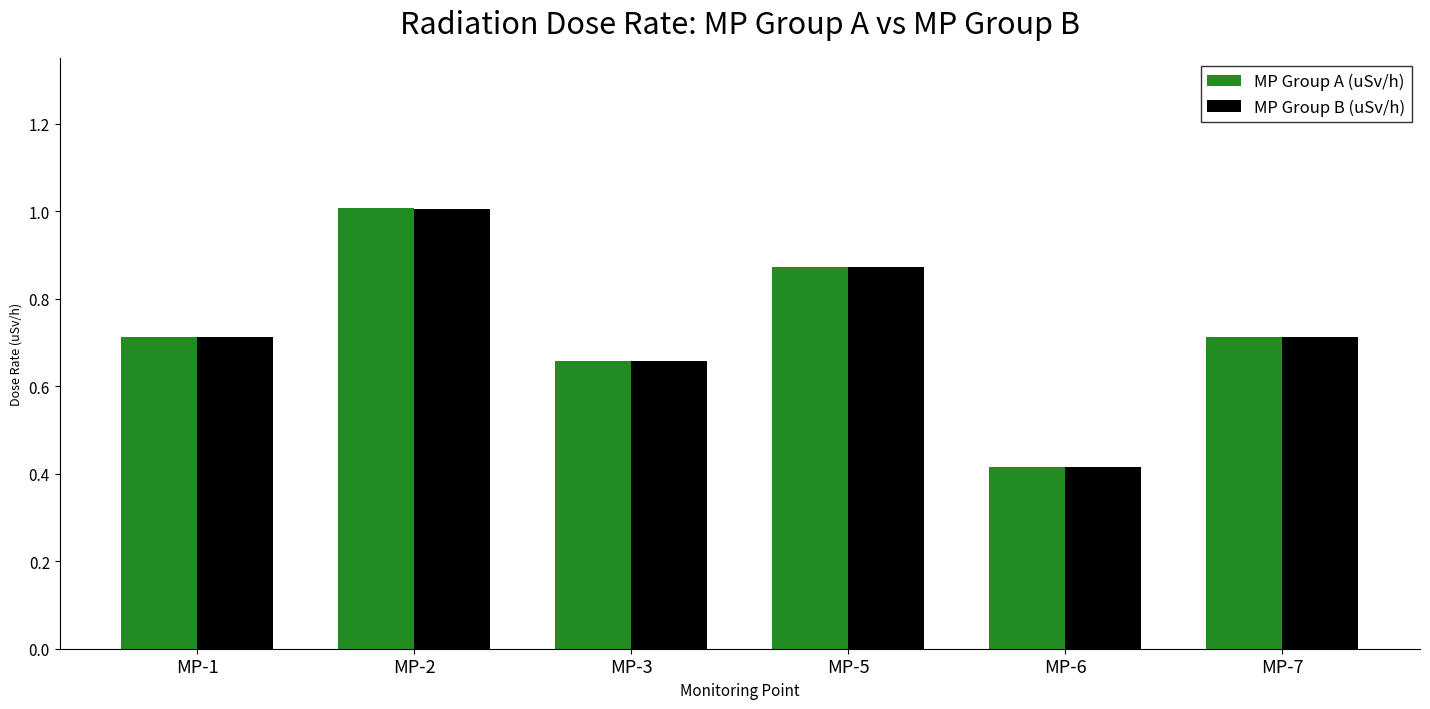

What is the maximum value for MP Group A (uSv/h)?

1.0